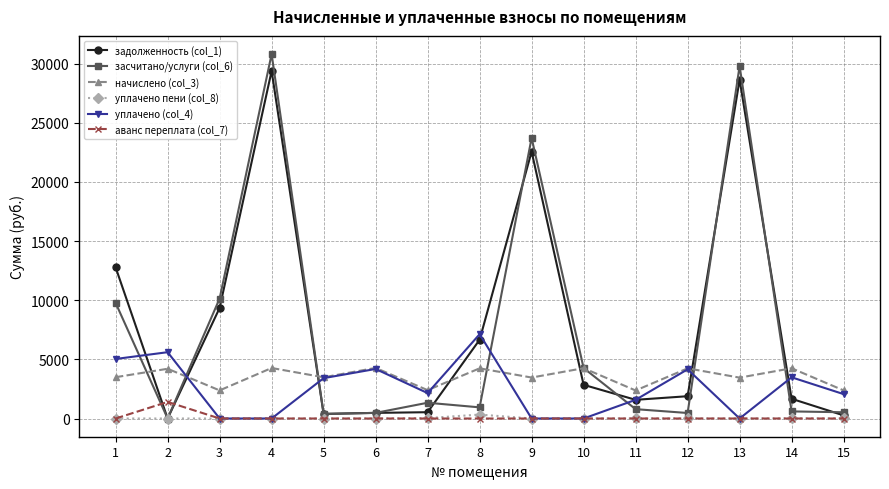

Which series has the widest spread of values?

засчитано/услуги (col_6)